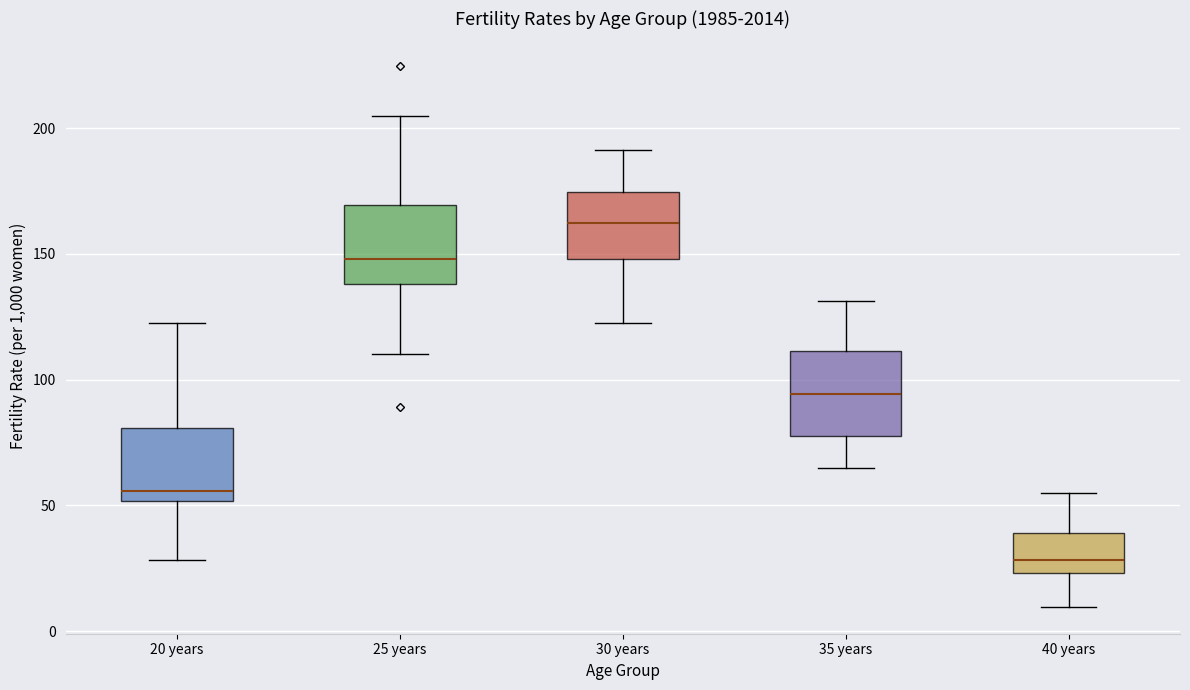

Reading left to right, transcribe this box plot: for each box, give where its median line is, the range the box spans, and where its two whiskers end, as read against the y-axis. The values are not printed on the chart, so give them approximately, as read against the axis.

20 years: median 55, box 50 to 80, whiskers 30 to 120
25 years: median 150, box 140 to 170, whiskers 110 to 205
30 years: median 160, box 150 to 175, whiskers 125 to 190
35 years: median 95, box 80 to 110, whiskers 65 to 130
40 years: median 30, box 25 to 40, whiskers 10 to 55